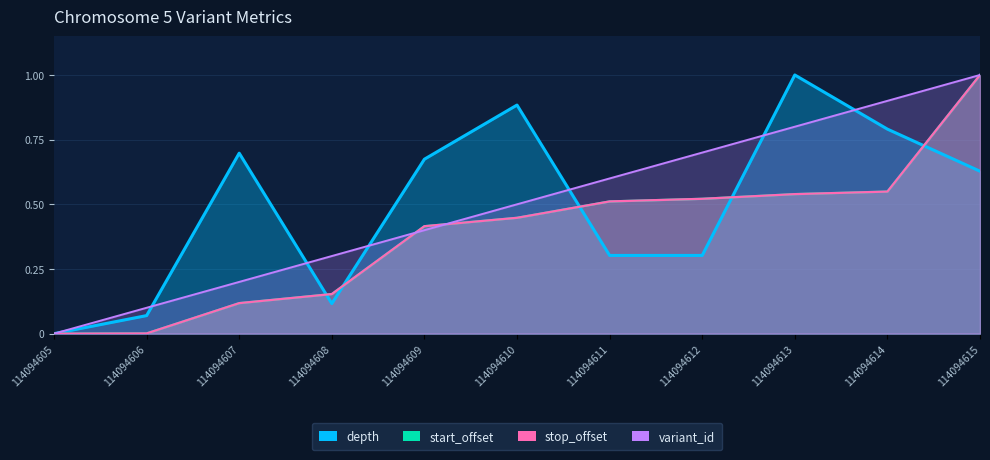

What are all the series names shown in the legend?

depth, start_offset, stop_offset, variant_id